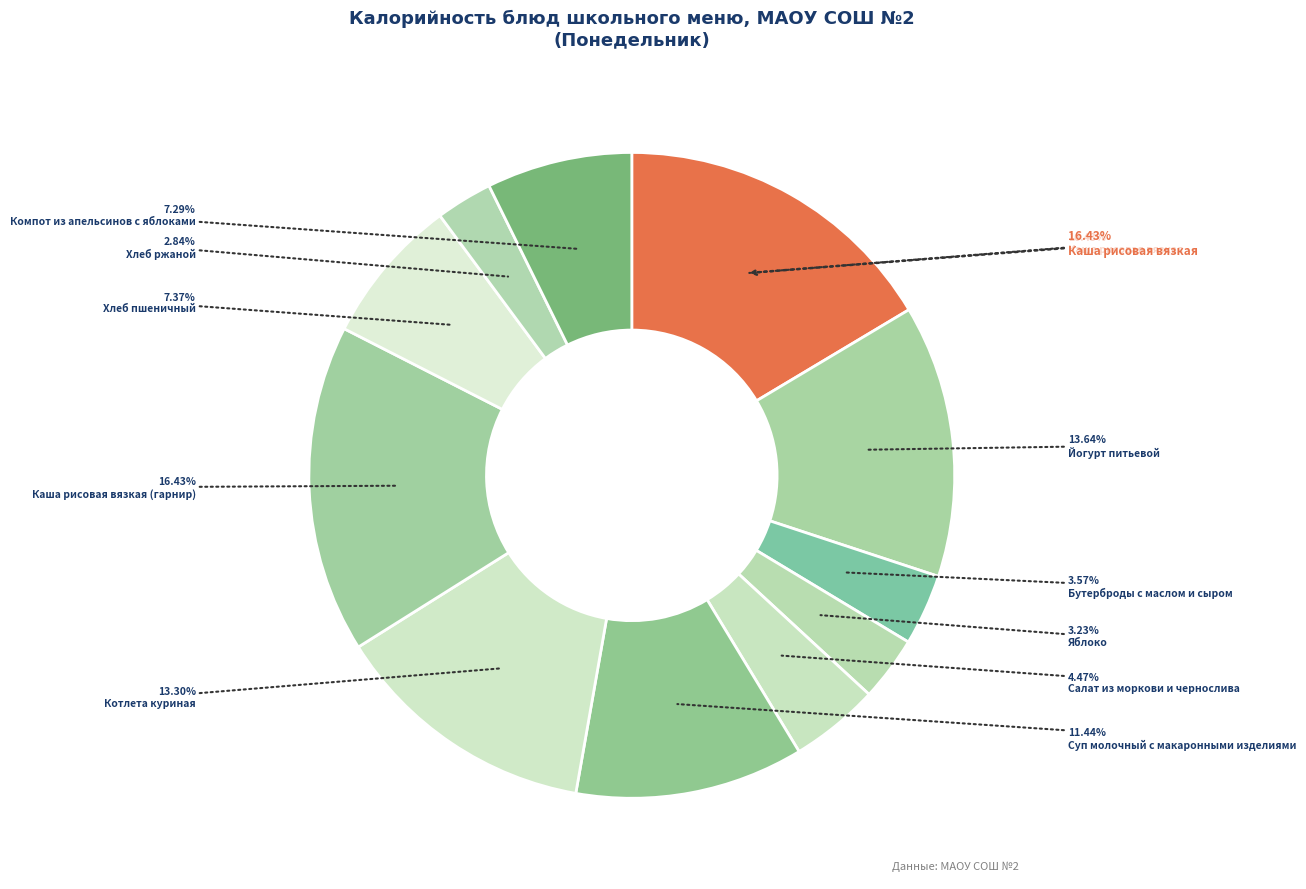

Between Йогурт питьевой and Хлеб пшеничный, which is larger?

Йогурт питьевой